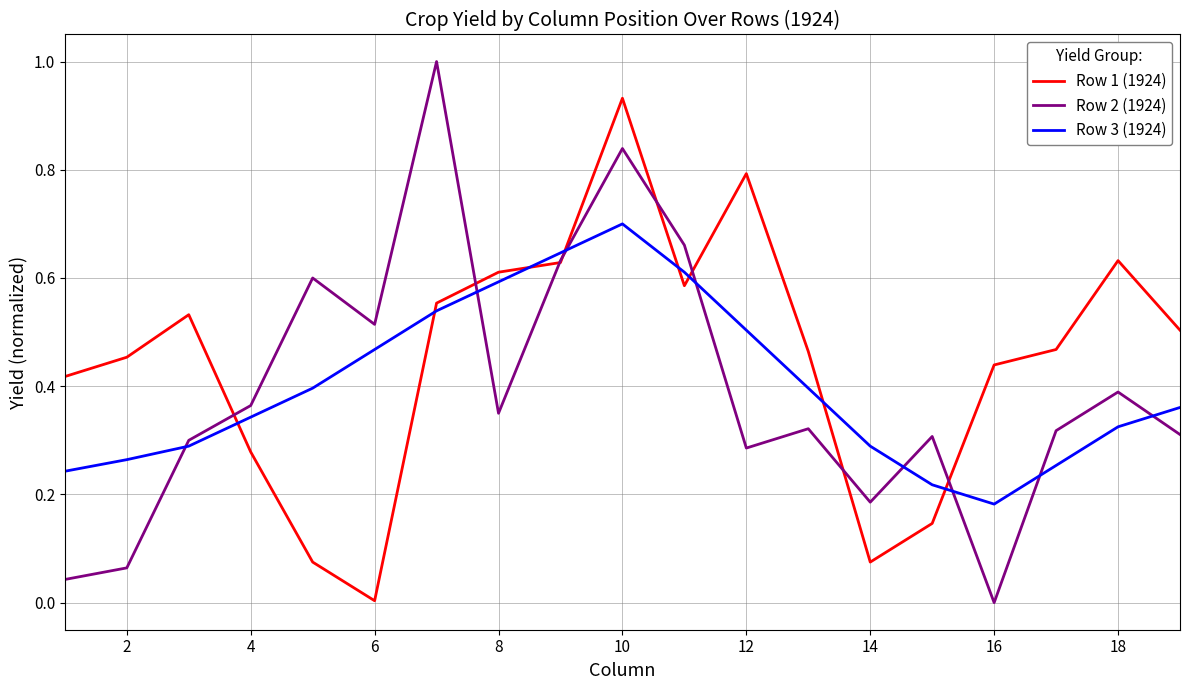

At how many categories does at least one series exceed 0?

19